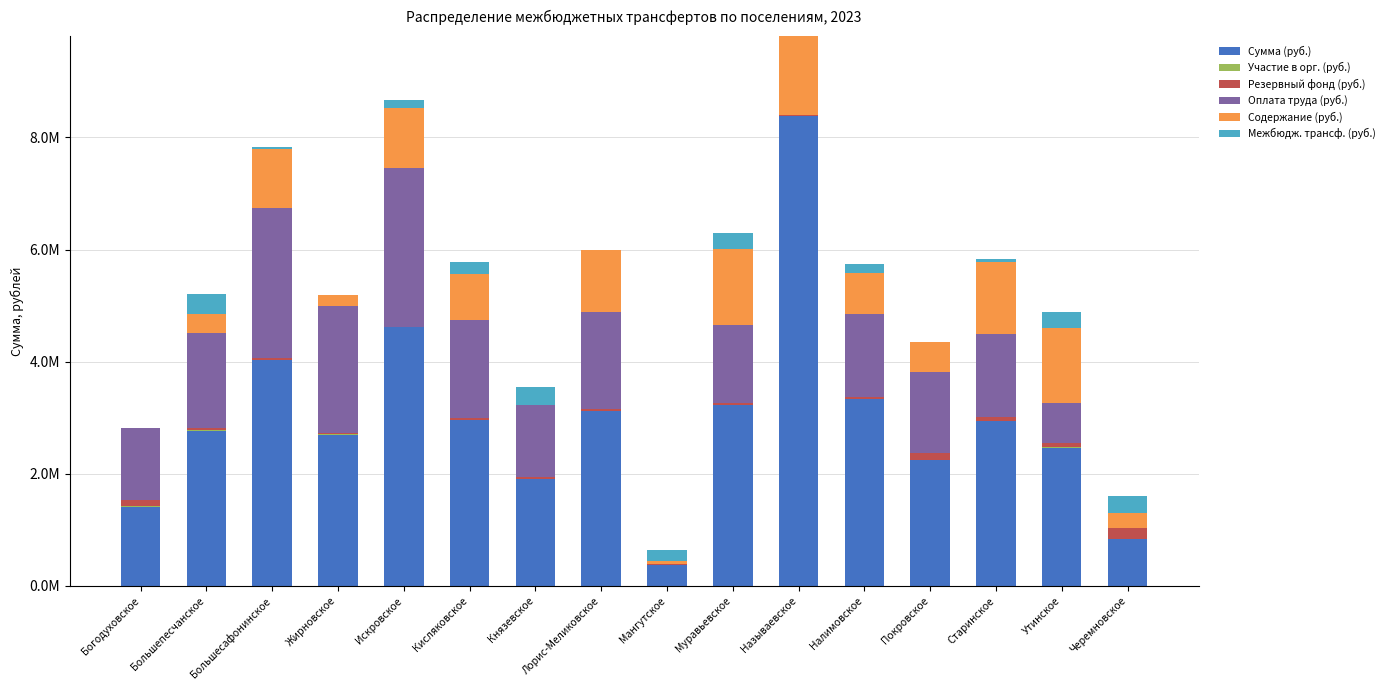

Rank the categories by Межбюдж. трансф. (руб.) value from lowest to highest.

Жирновское, Лорис-Меликовское, Называевское, Покровское, Богодуховское, Большесафонинское, Старинское, Искровское, Налимовское, Мангутское, Кисляковское, Утинское, Муравьевское, Черемновское, Князевское, Большепесчанское